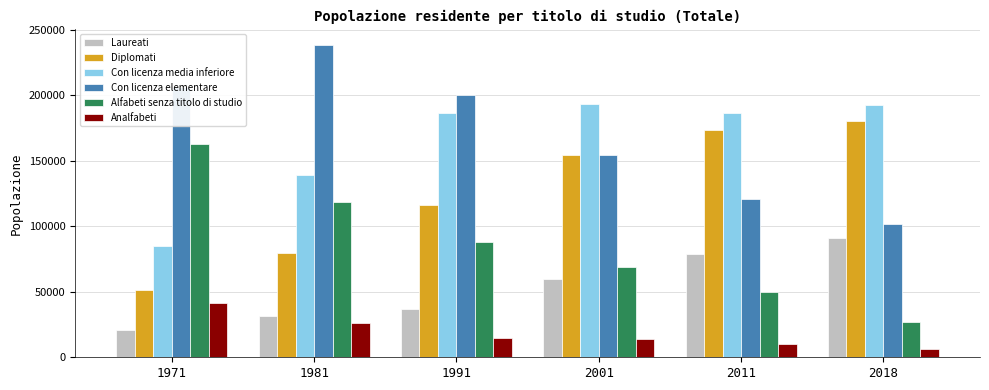

What is the lowest value of the Diplomati series?

51479